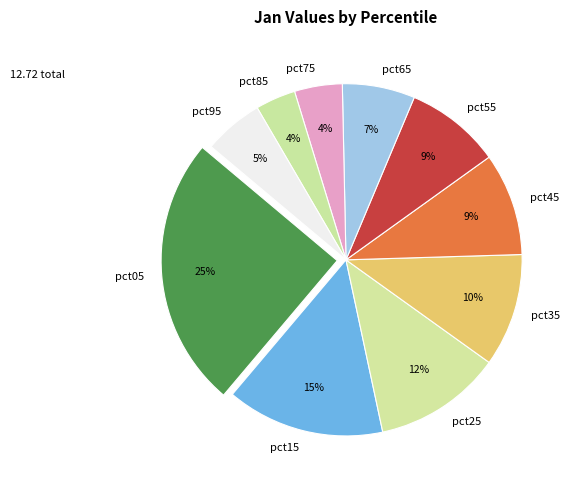

Which has a higher value, pct55 or pct85?

pct55